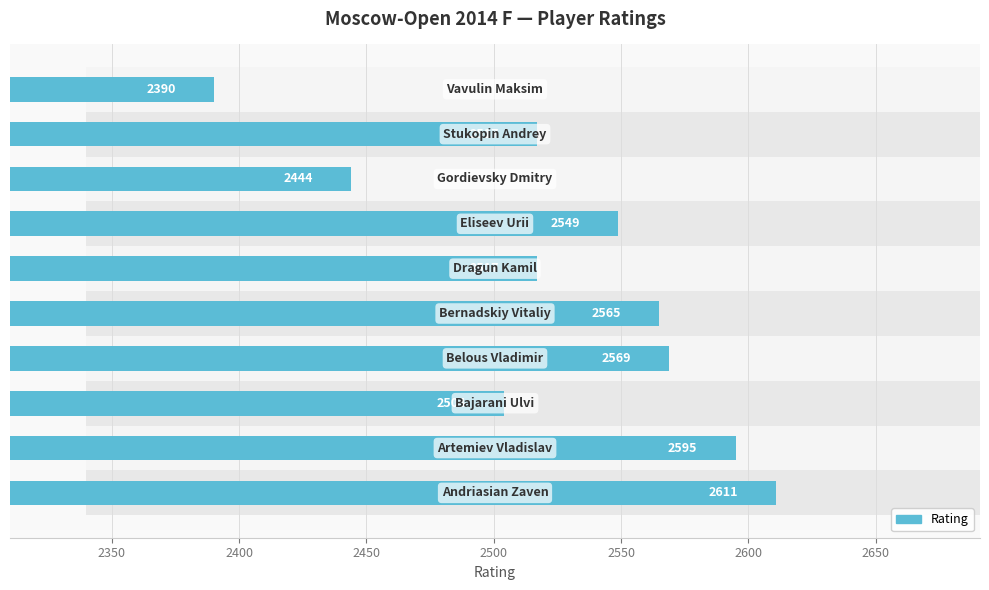

What is the maximum value shown in the chart?

2611